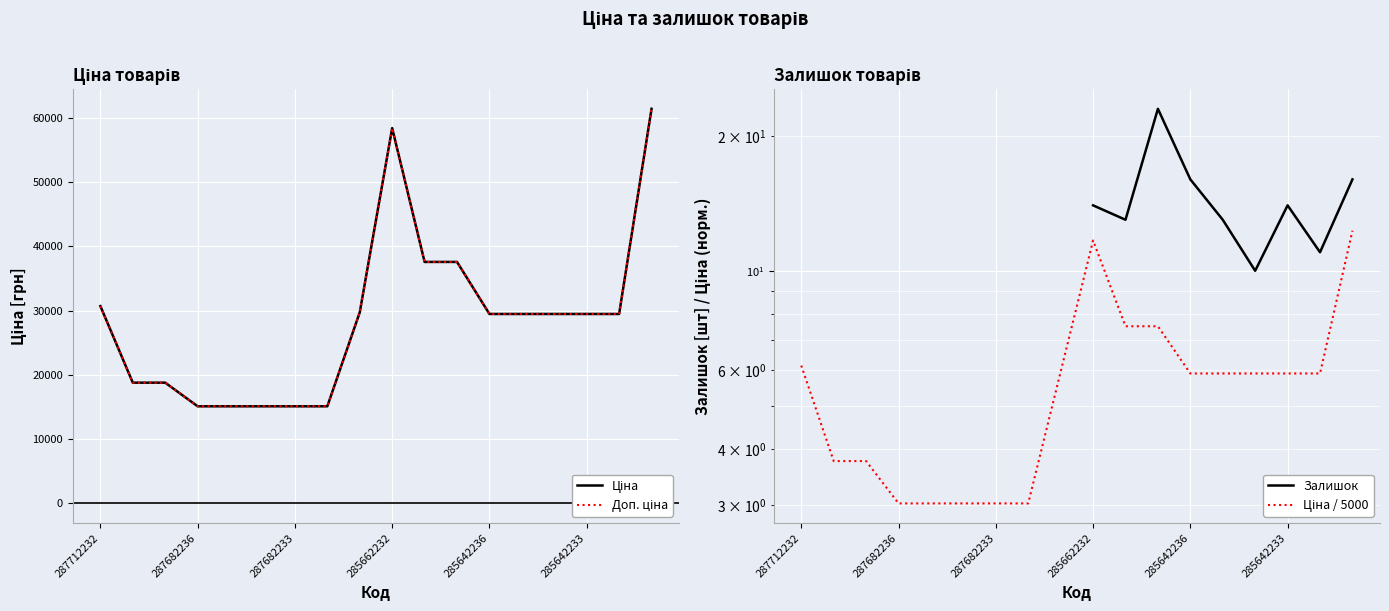

How many interior local peaks does the Доп. ціна series have?

1